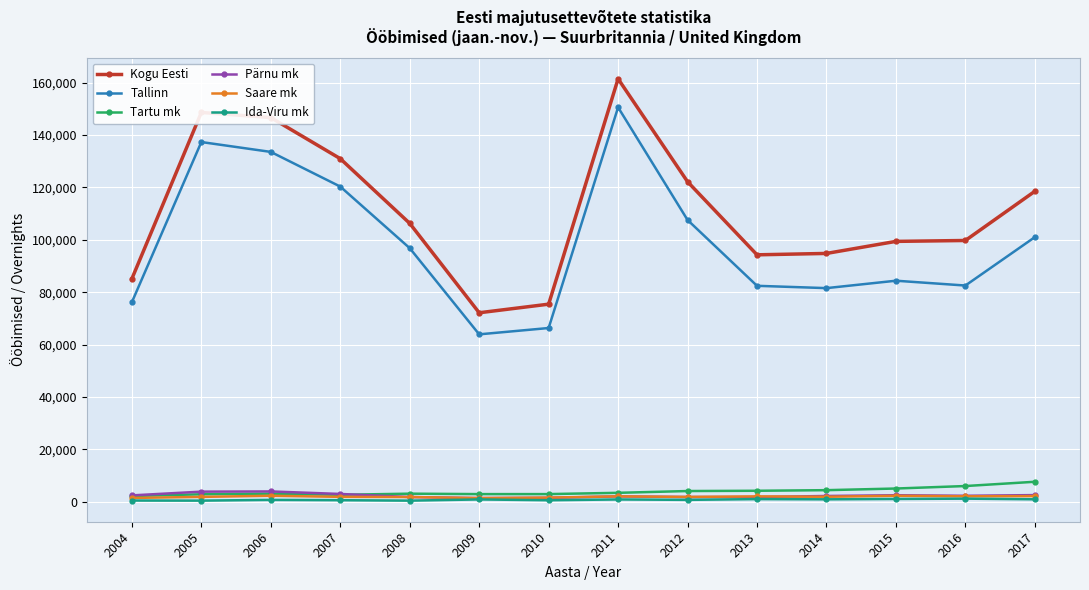

Which series has the largest total across all categories?

Kogu Eesti